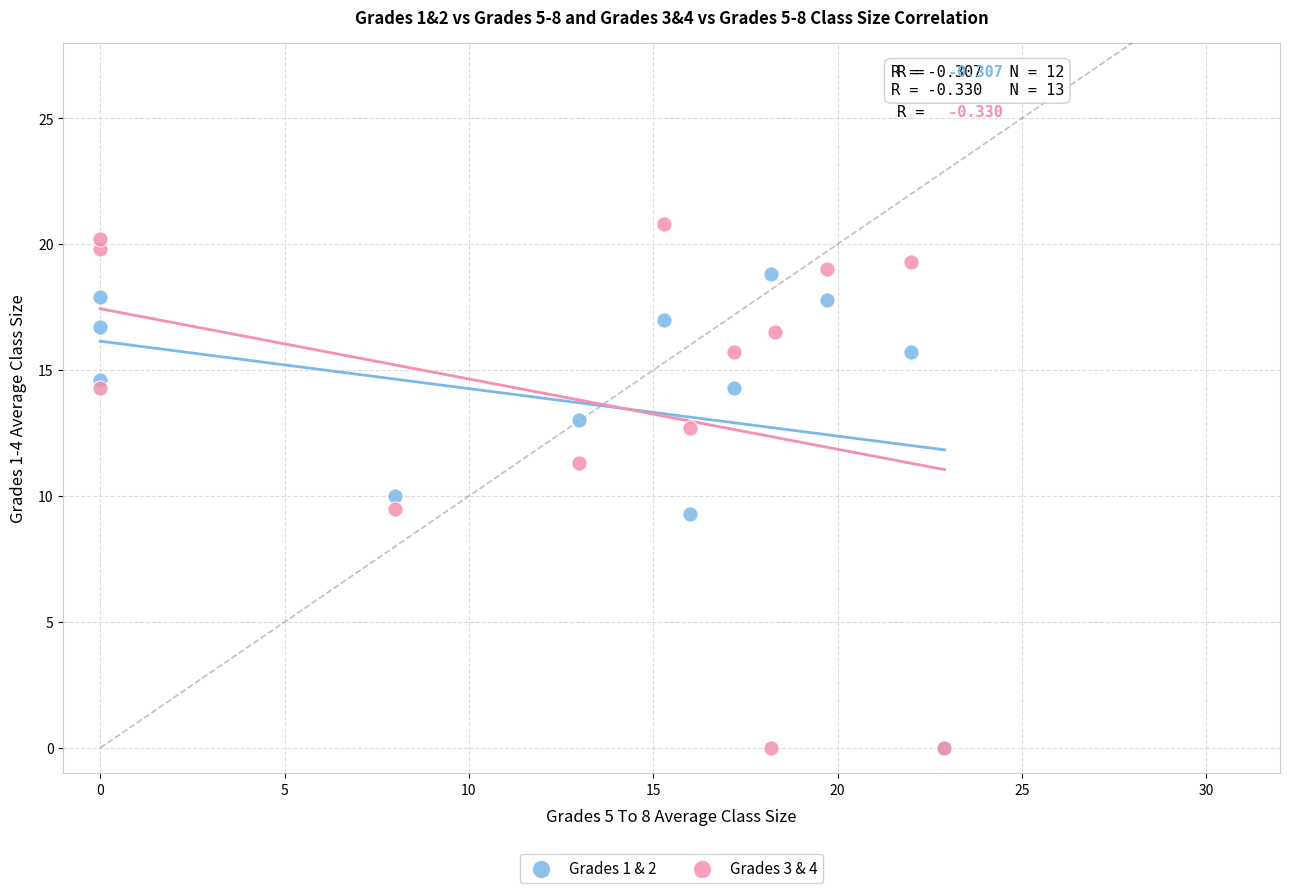

Which series has the largest Y range (max minus min)?

Grades 3 & 4